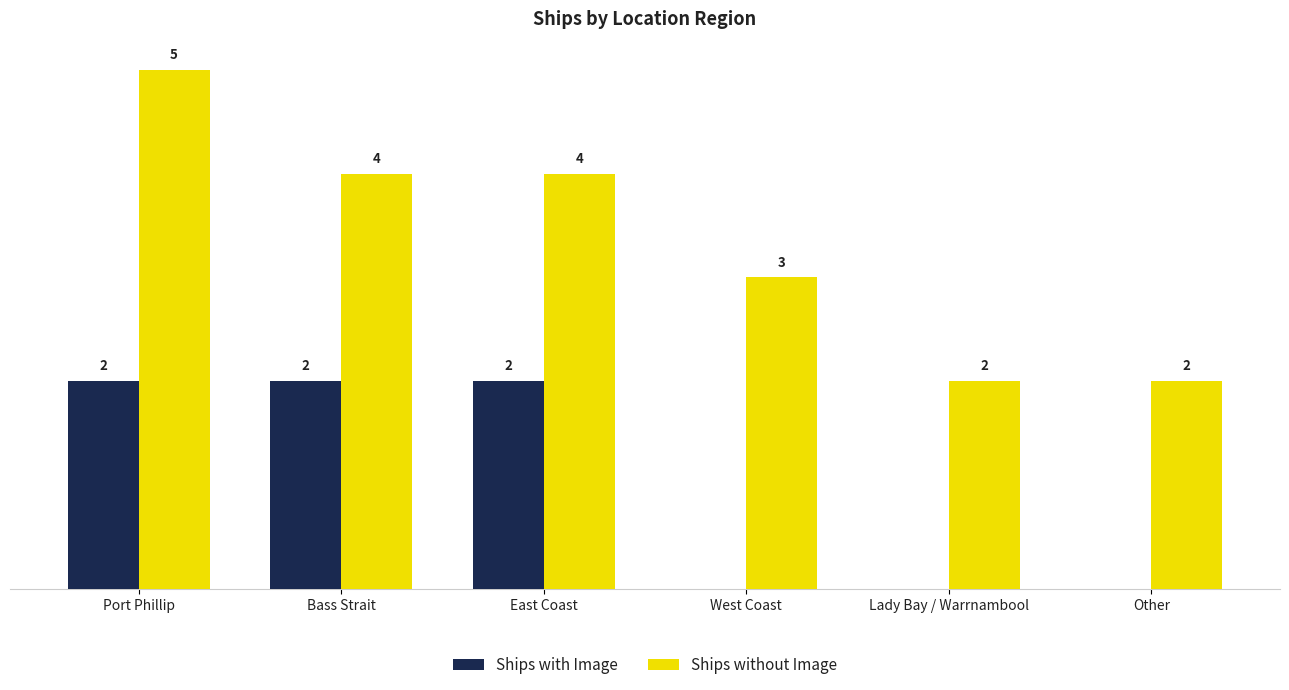

At which category is the sum across all series the highest?

Port Phillip